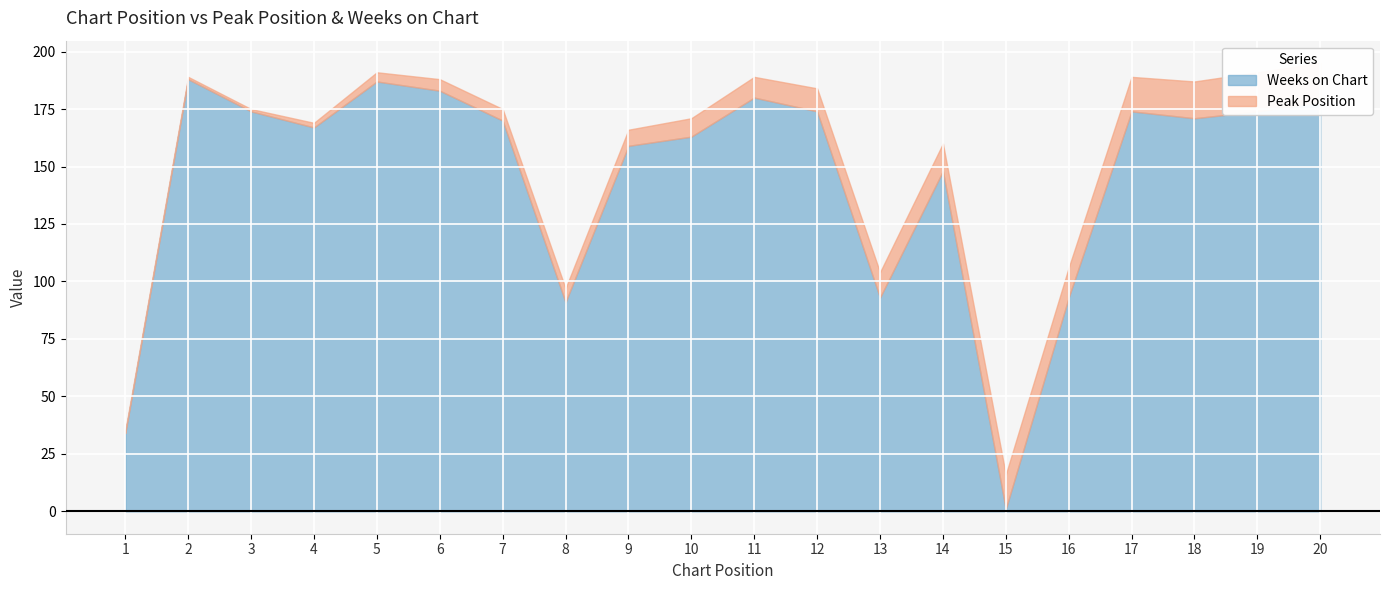

What is the value of the Peak Position point at the 4th from the left?

2